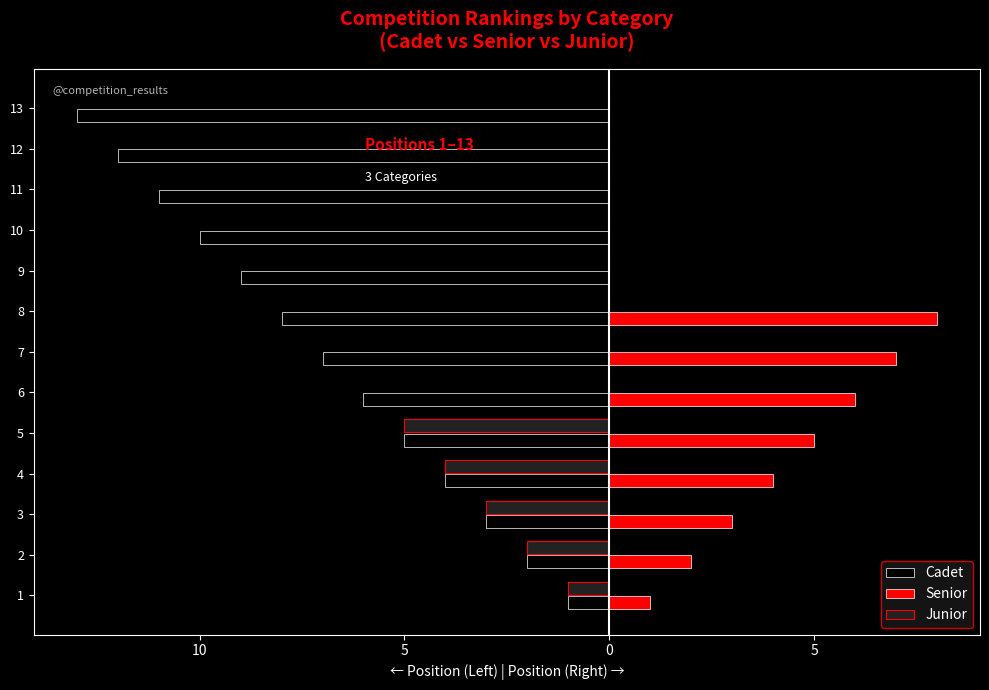

What are all the series names shown in the legend?

Cadet, Senior, Junior